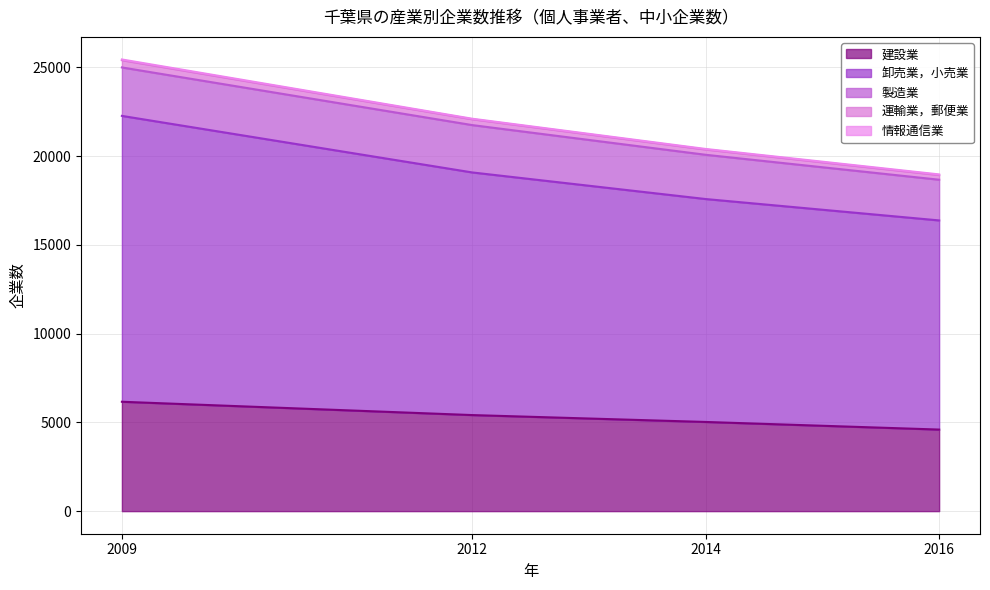

Count the number of categories in the chart.

4